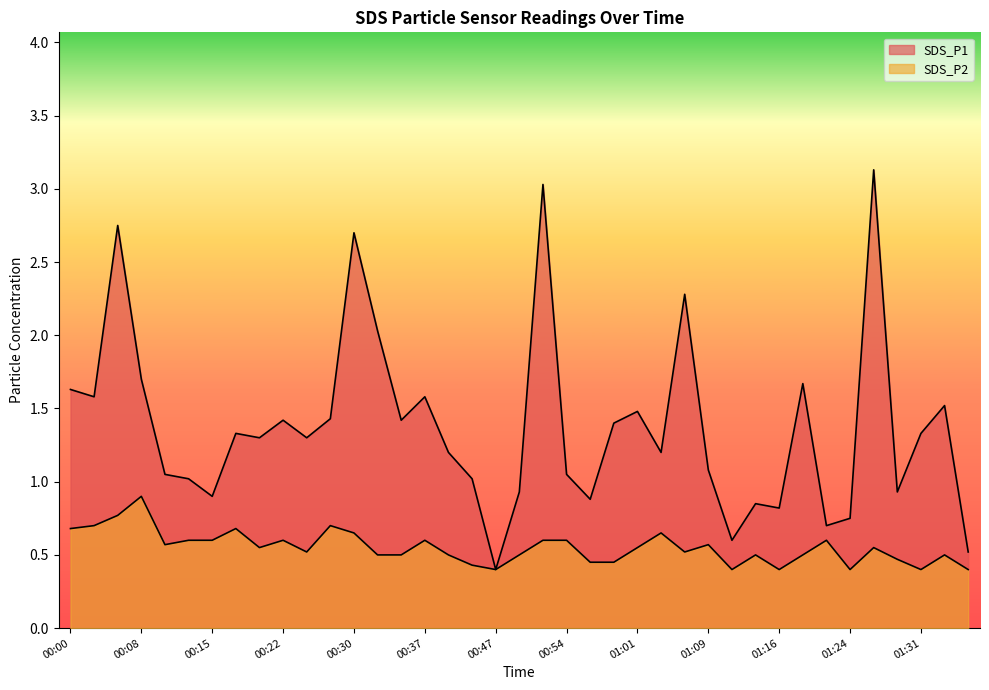

List the series in order of their overall mean, lowest first.

SDS_P2, SDS_P1